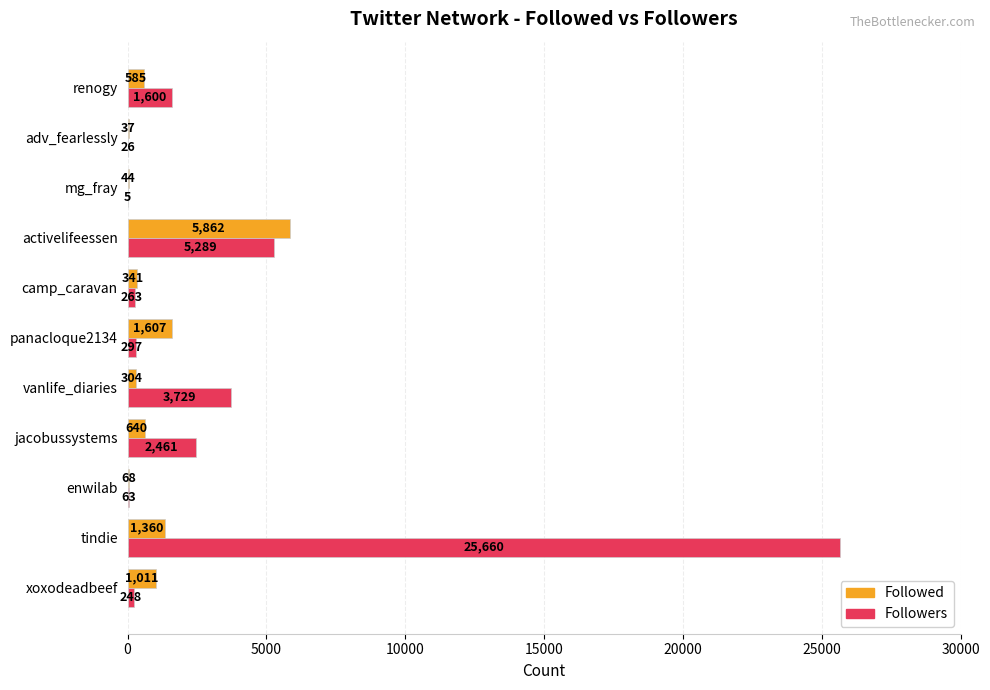

At which label is Followed closest to 2949?

panacloque2134